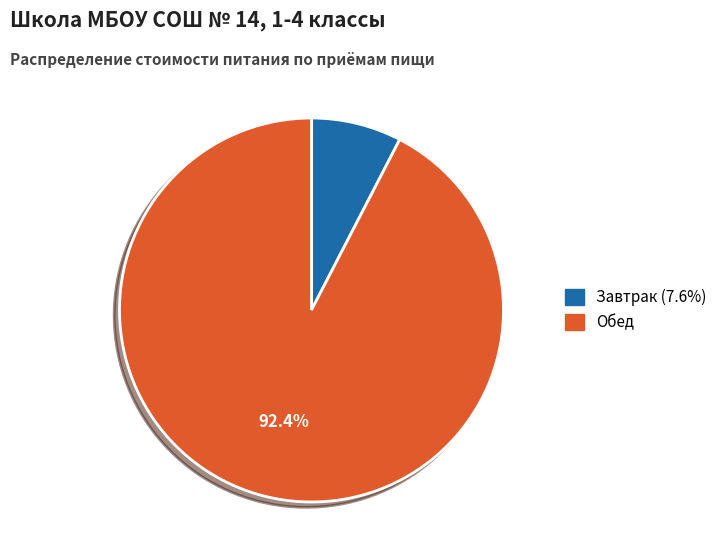

Is the sum of Завтрак and Обед greater than half?

Yes